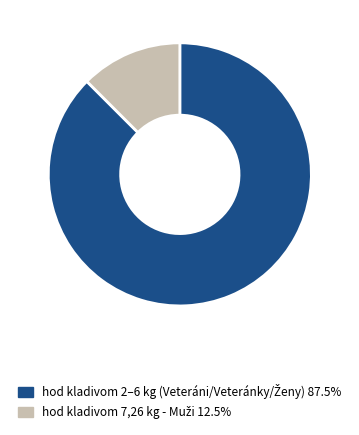

Is there any slice that represents more than half of the pie?

Yes